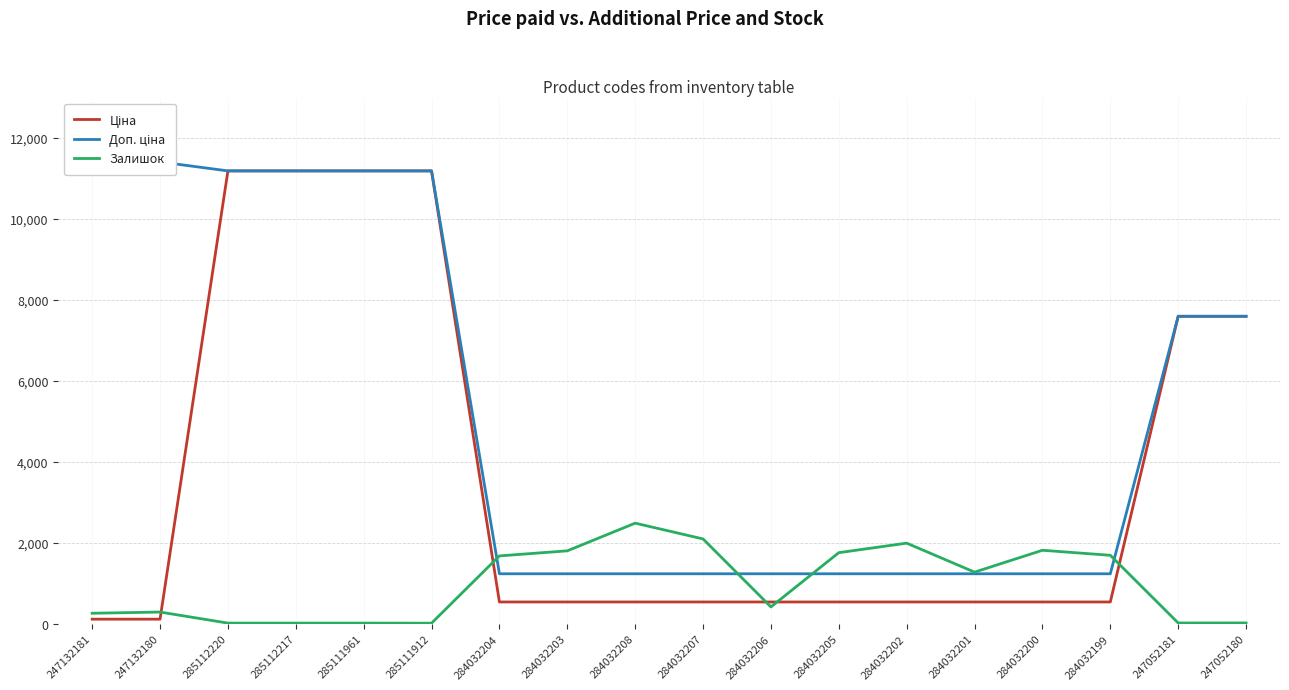

What value does the Доп. ціна series have at 284032200?

1235.4